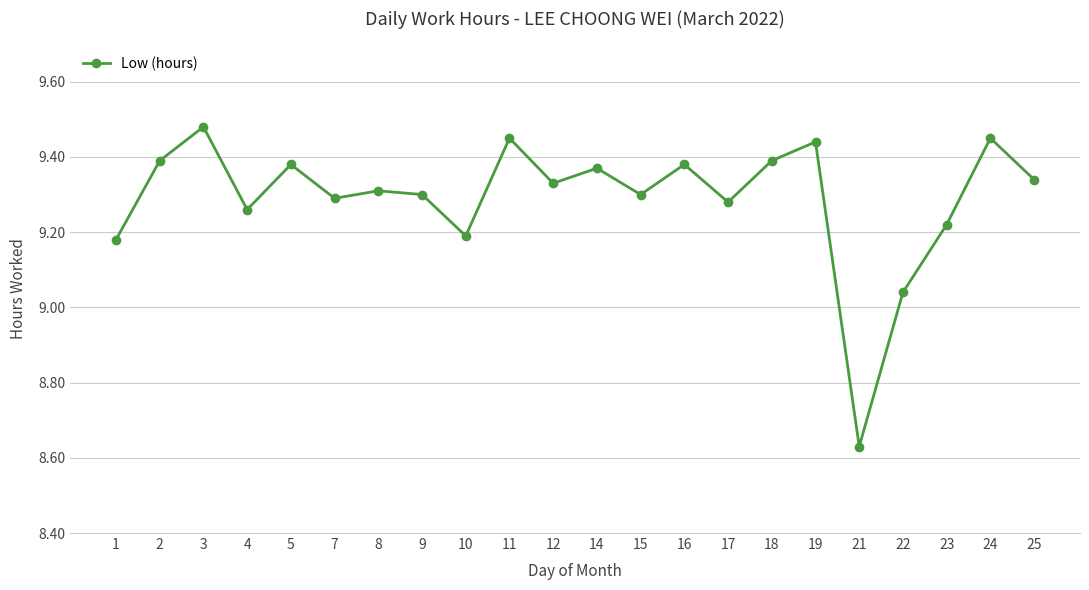

Where does the data first go above 9?

1